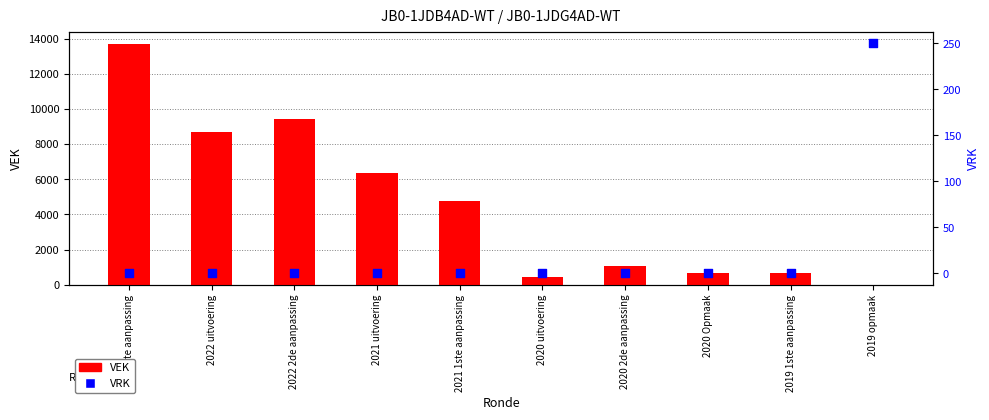

Which series has the largest Y range (max minus min)?

VEK